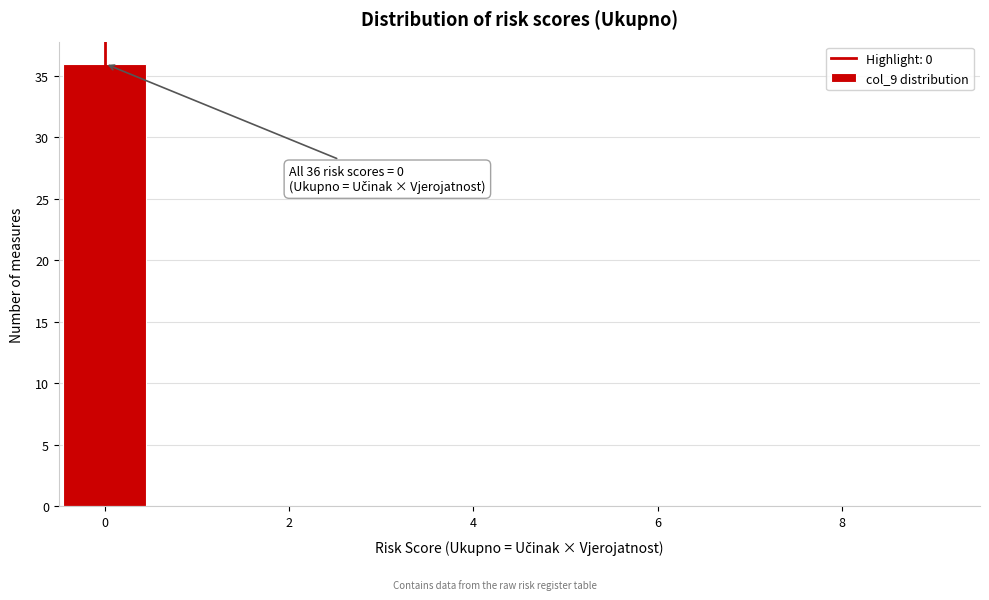

Over which range of the x-axis is the bar tallest?

-0.5 to 0.5